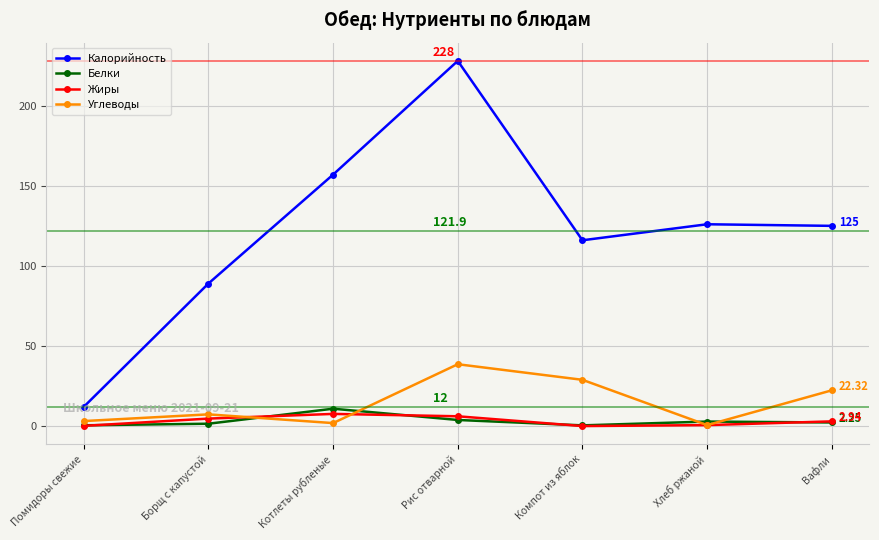

Which series has the widest spread of values?

Калорийность